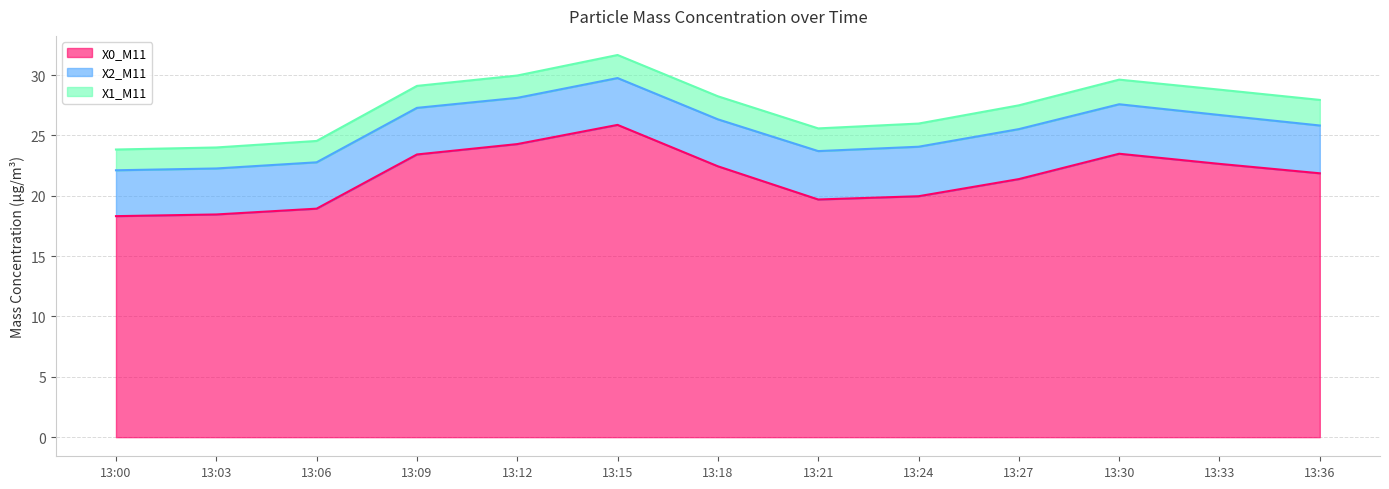

Reading right to left, extract all data points from this chart.

X0_M11: 21.9	22.6	23.5	21.4	20.0	19.7	22.4	25.9	24.3	23.4	18.9	18.4	18.3
X2_M11: 4.0	4.0	4.1	4.1	4.1	4.0	3.9	3.9	3.8	3.9	3.8	3.8	3.8
X1_M11: 2.1	2.1	2.0	2.0	1.9	1.9	1.9	1.9	1.9	1.8	1.8	1.7	1.7